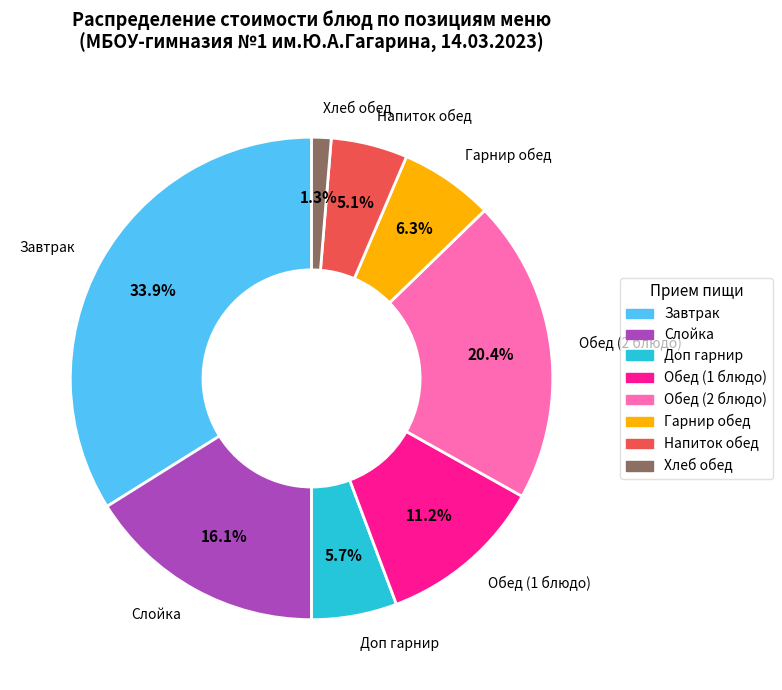

What is the total percentage of Хлеб обед and Напиток обед?

6.4%